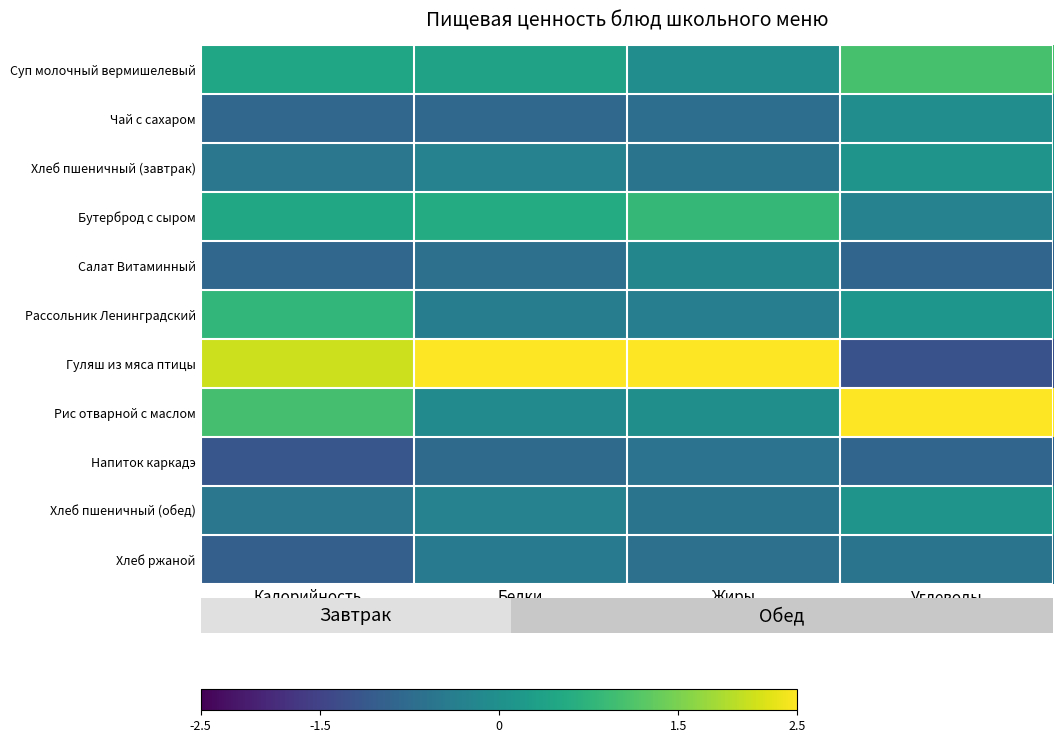

How many series are shown in this chart?

11